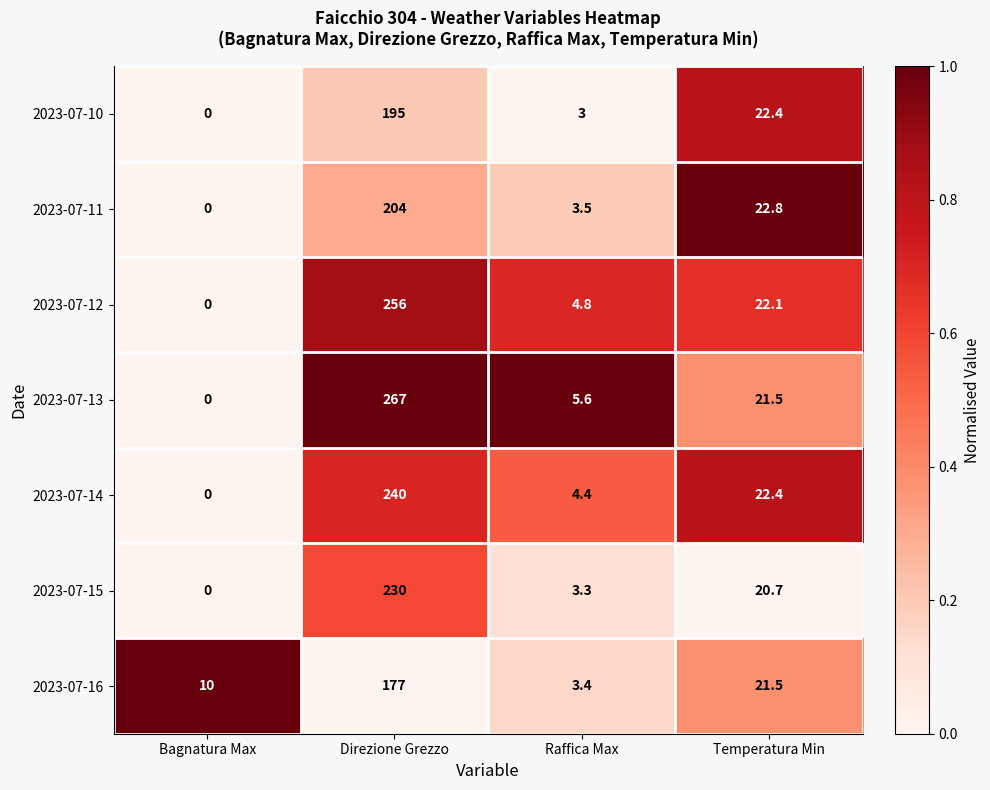

Reading left to right, list all the values displayed in this chart.

2023-07-10: Bagnatura Max=0.0	Direzione Grezzo=195.0	Raffica Max=3.0	Temperatura Min=22.4
2023-07-11: Bagnatura Max=0.0	Direzione Grezzo=204.0	Raffica Max=3.5	Temperatura Min=22.8
2023-07-12: Bagnatura Max=0.0	Direzione Grezzo=256.0	Raffica Max=4.8	Temperatura Min=22.1
2023-07-13: Bagnatura Max=0.0	Direzione Grezzo=267.0	Raffica Max=5.6	Temperatura Min=21.5
2023-07-14: Bagnatura Max=0.0	Direzione Grezzo=240.0	Raffica Max=4.4	Temperatura Min=22.4
2023-07-15: Bagnatura Max=0.0	Direzione Grezzo=230.0	Raffica Max=3.3	Temperatura Min=20.7
2023-07-16: Bagnatura Max=10.0	Direzione Grezzo=177.0	Raffica Max=3.4	Temperatura Min=21.5